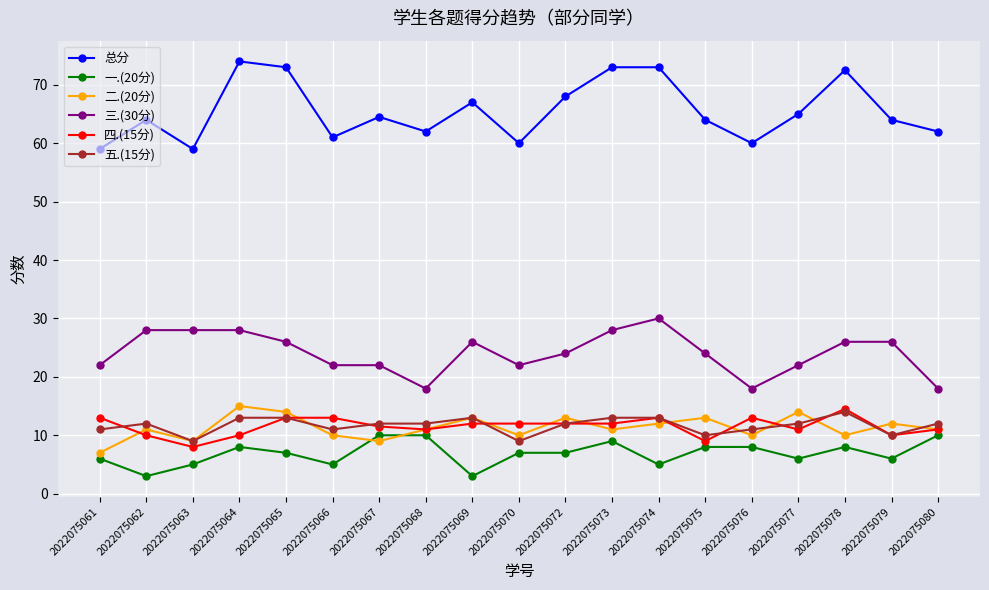

Reading left to right, extract all data points from this chart.

总分: 59.0	64.0	59.0	74.0	73.0	61.0	64.5	62.0	67.0	60.0	68.0	73.0	73.0	64.0	60.0	65.0	72.5	64.0	62.0
一.(20分): 6.0	3.0	5.0	8.0	7.0	5.0	10.0	10.0	3.0	7.0	7.0	9.0	5.0	8.0	8.0	6.0	8.0	6.0	10.0
二.(20分): 7.0	11.0	9.0	15.0	14.0	10.0	9.0	11.0	13.0	10.0	13.0	11.0	12.0	13.0	10.0	14.0	10.0	12.0	11.0
三.(30分): 22.0	28.0	28.0	28.0	26.0	22.0	22.0	18.0	26.0	22.0	24.0	28.0	30.0	24.0	18.0	22.0	26.0	26.0	18.0
四.(15分): 13.0	10.0	8.0	10.0	13.0	13.0	11.5	11.0	12.0	12.0	12.0	12.0	13.0	9.0	13.0	11.0	14.5	10.0	11.0
五.(15分): 11.0	12.0	9.0	13.0	13.0	11.0	12.0	12.0	13.0	9.0	12.0	13.0	13.0	10.0	11.0	12.0	14.0	10.0	12.0